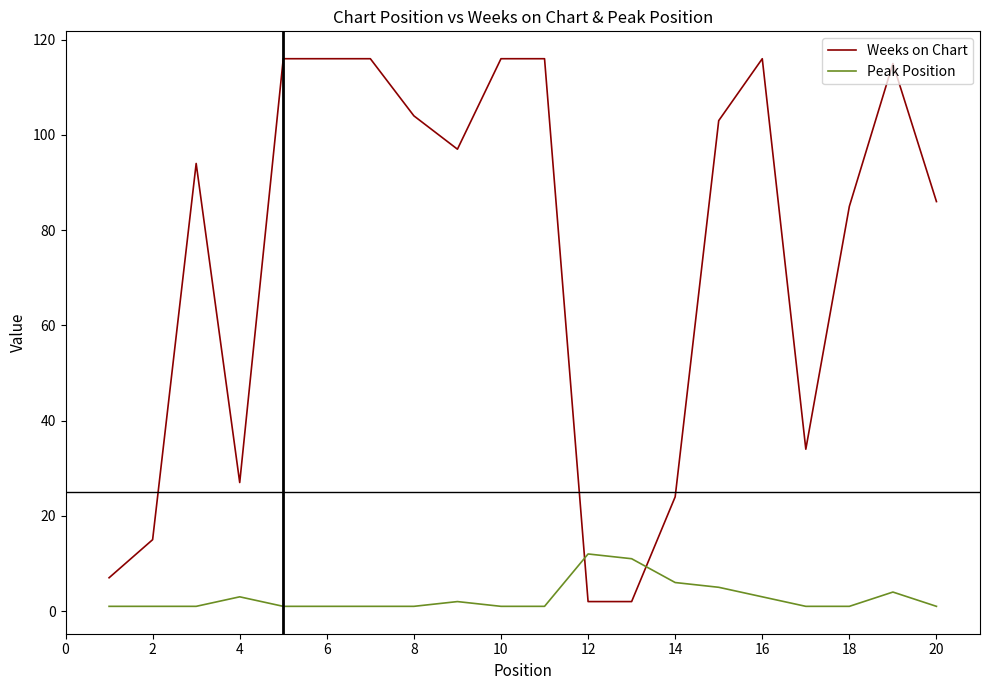

Which series has the widest spread of values?

Weeks on Chart